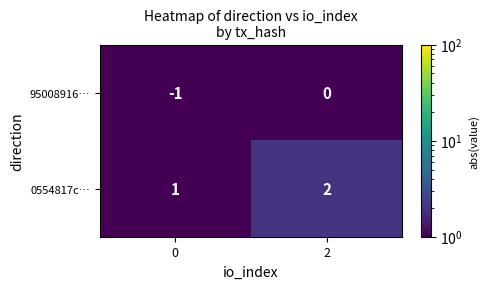

What is the sum of all 0554817c… values?

3